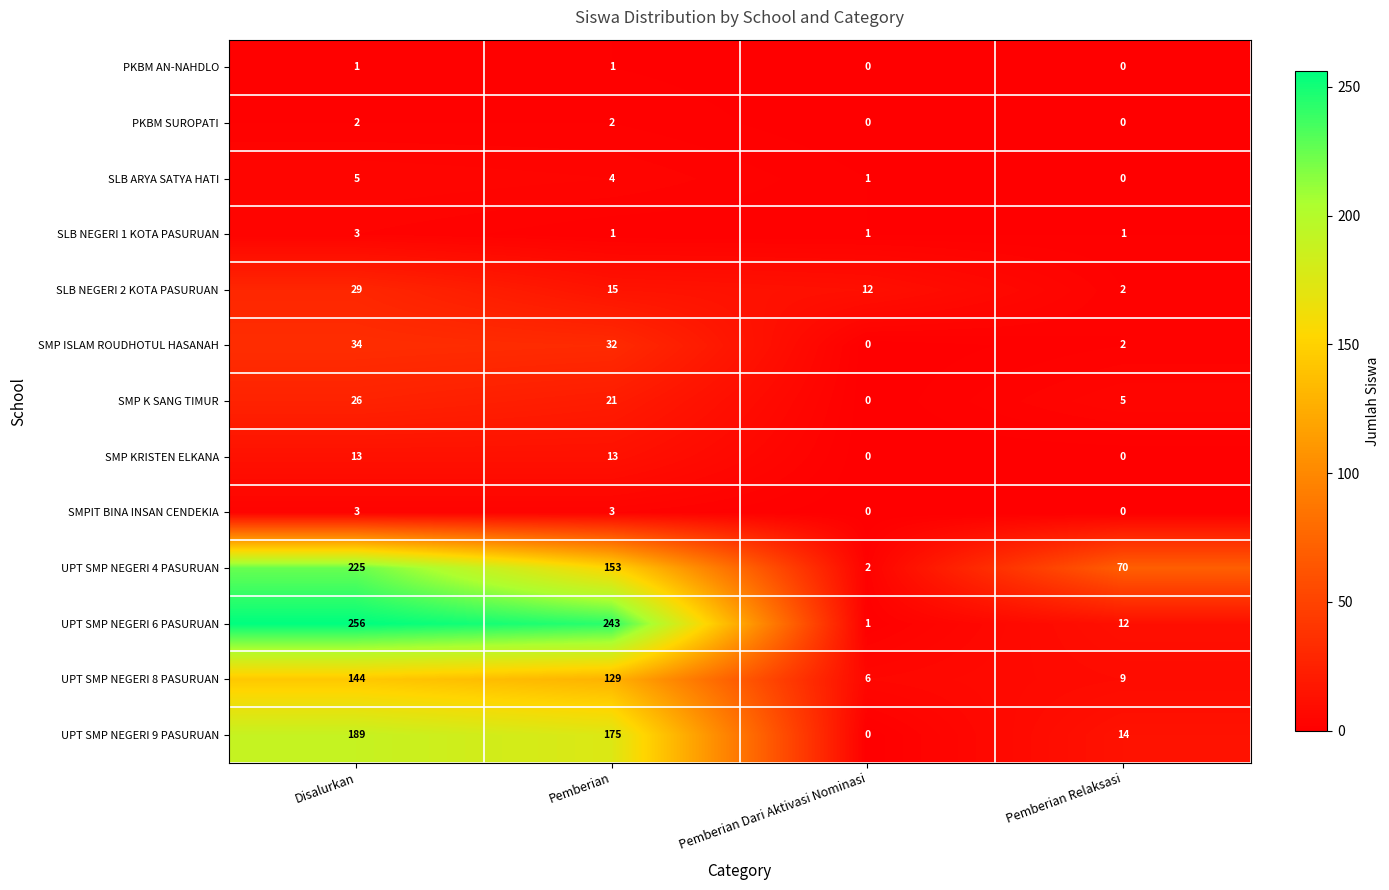

Which series has the largest range (max minus min)?

UPT SMP NEGERI 6 PASURUAN